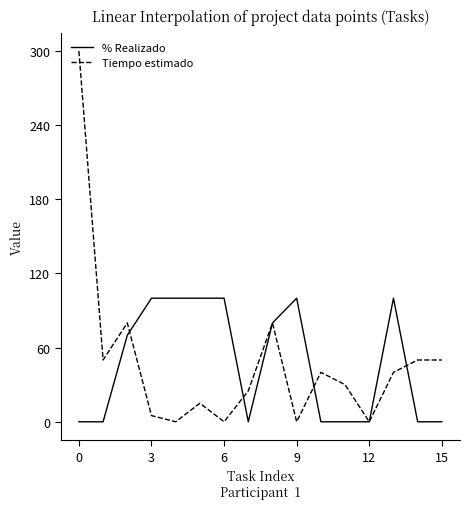

List the series in order of their peak value, highest first.

Tiempo estimado, % Realizado